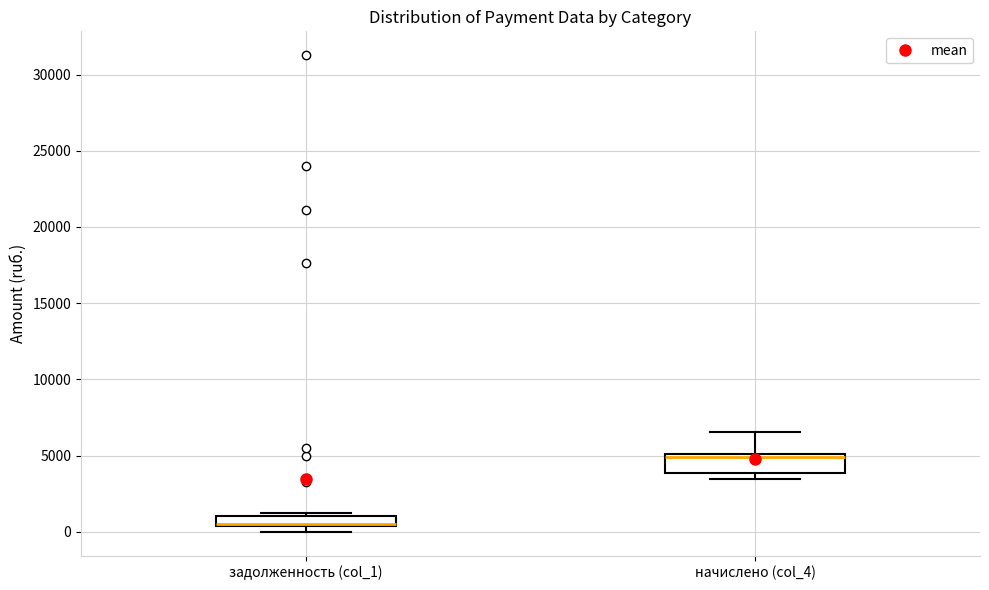

Comparing the boxes themselves (not the whiskers), which one is the tallest?

начислено (col_4)